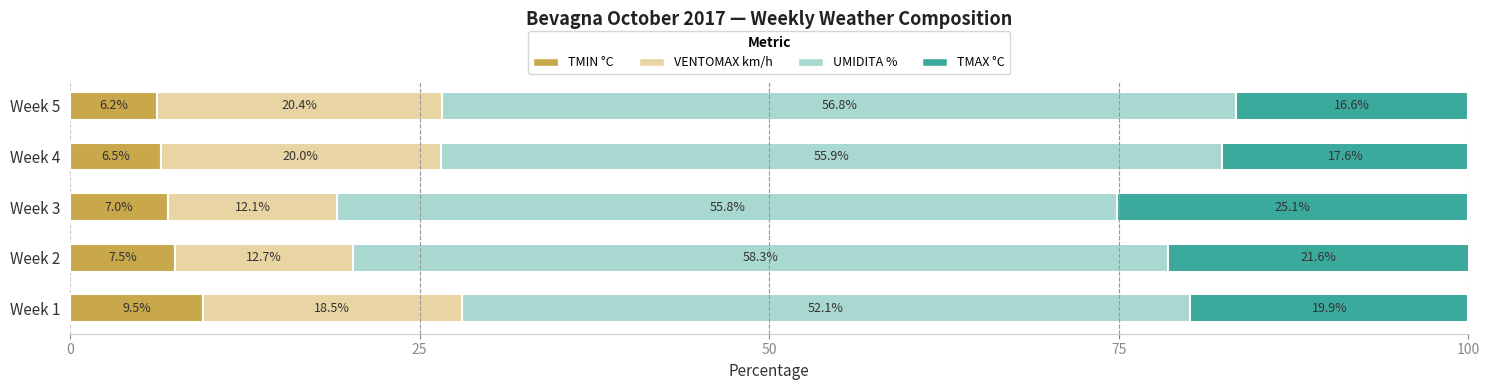

What are all the series names shown in the legend?

TMIN °C, VENTOMAX km/h, UMIDITA %, TMAX °C